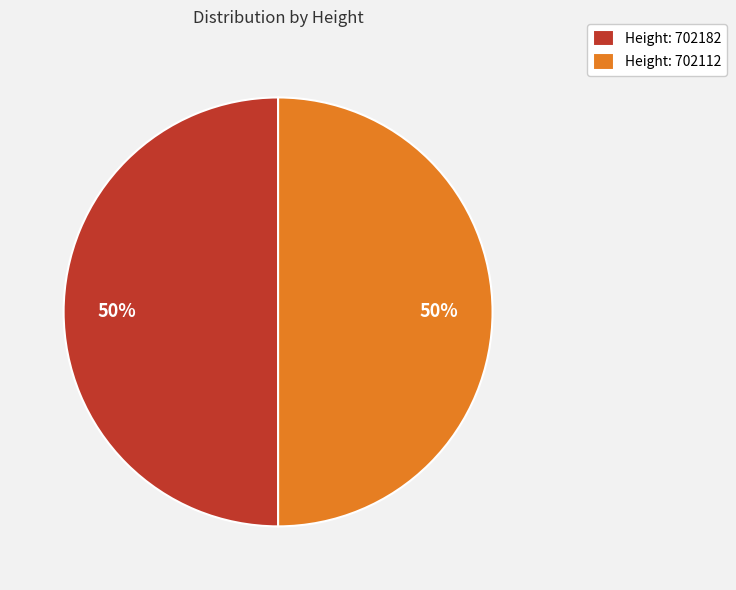

To the nearest percent, what is the combined percentage of Height: 702112 and Height: 702182?

100%